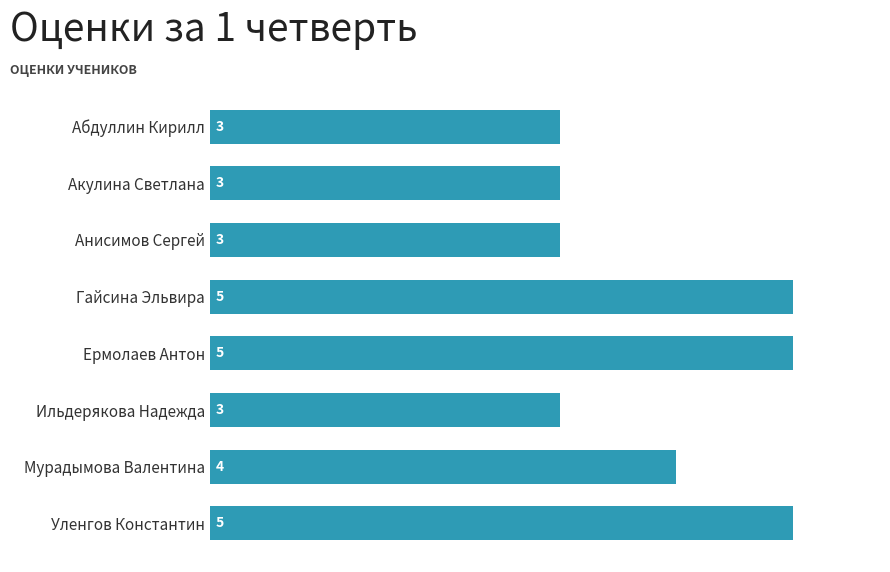

How many values are below 4?

4